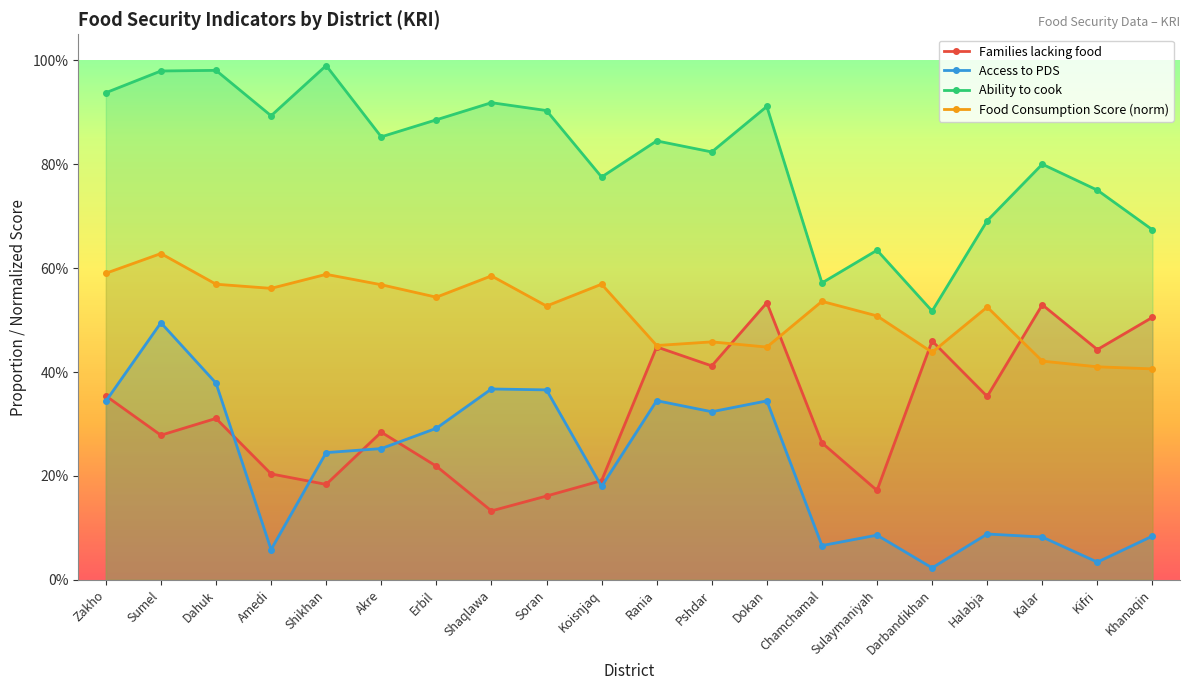

The Families lacking food series shows 0.3 at Khanaqin. True or false?

False